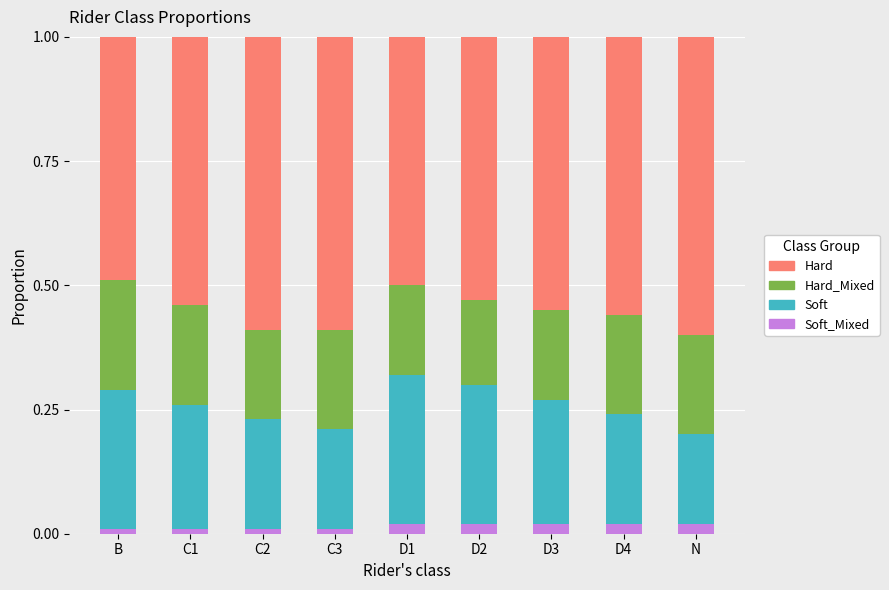

What is the total value across all series at D2?

1.0